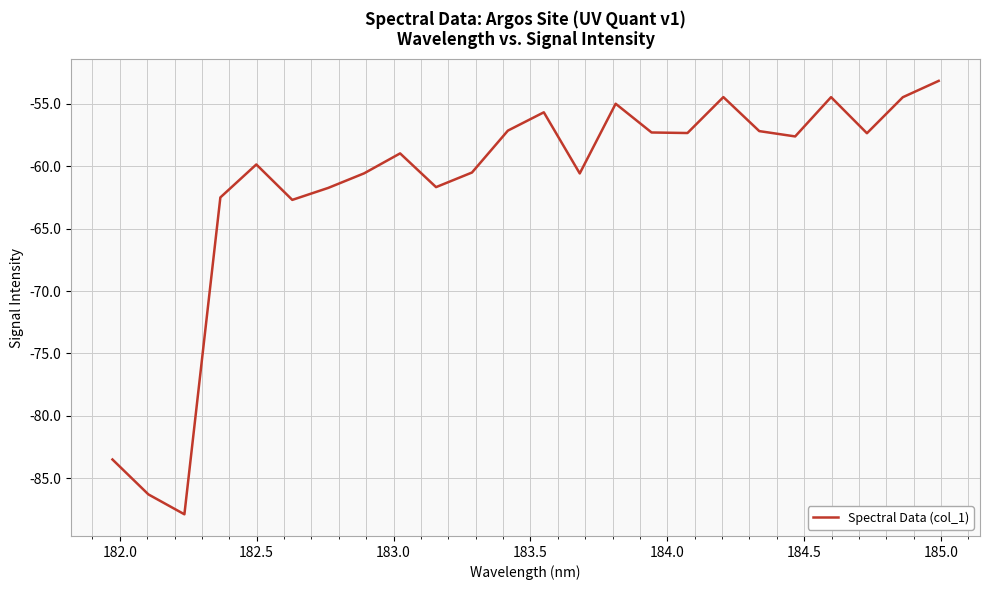

What is the difference between the maximum and minimum values?

34.7